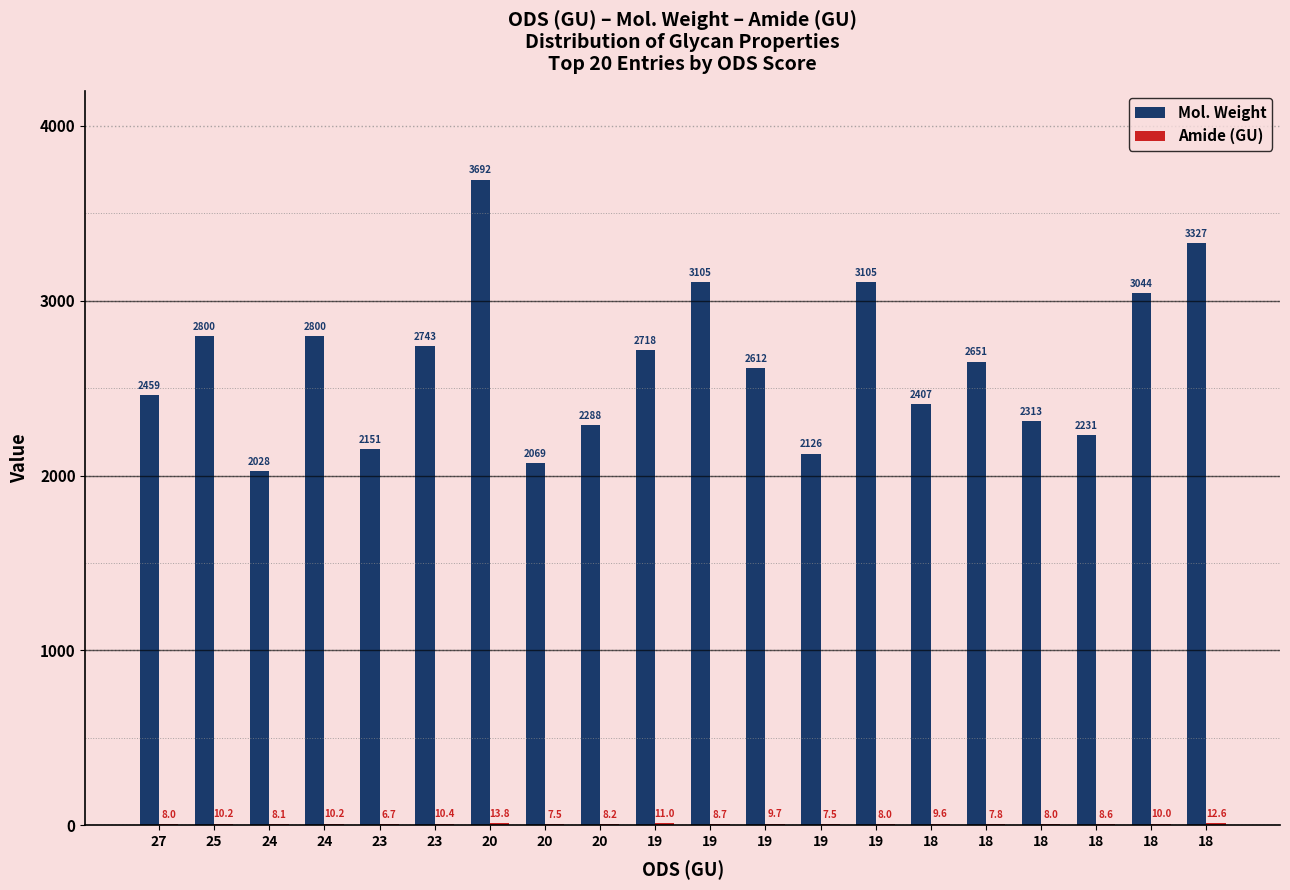

How many groups of bars are there?

20